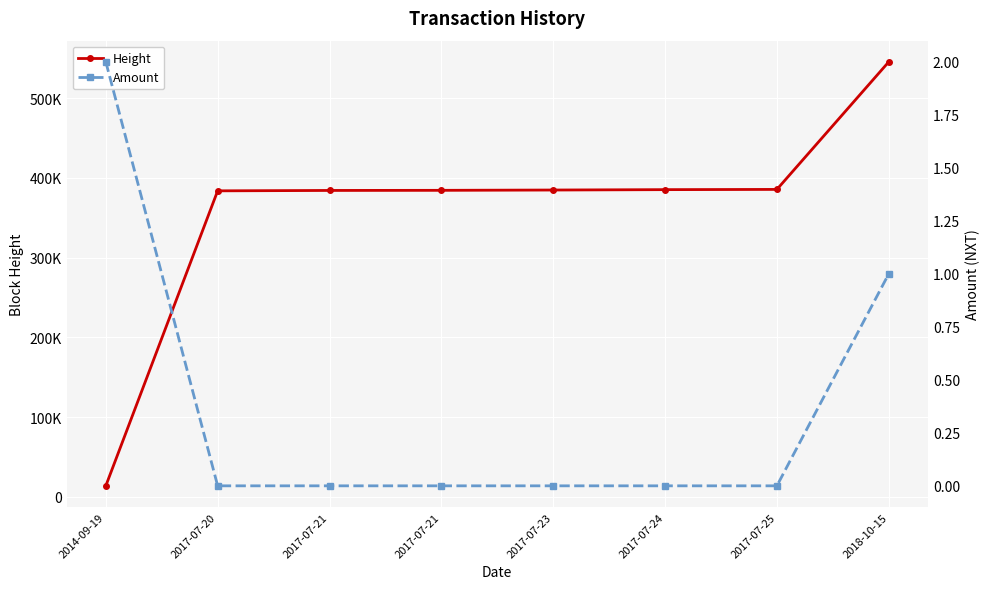

Is the value of Height at 2017-07-21 greater than the value of Amount at 2017-07-21?

Yes